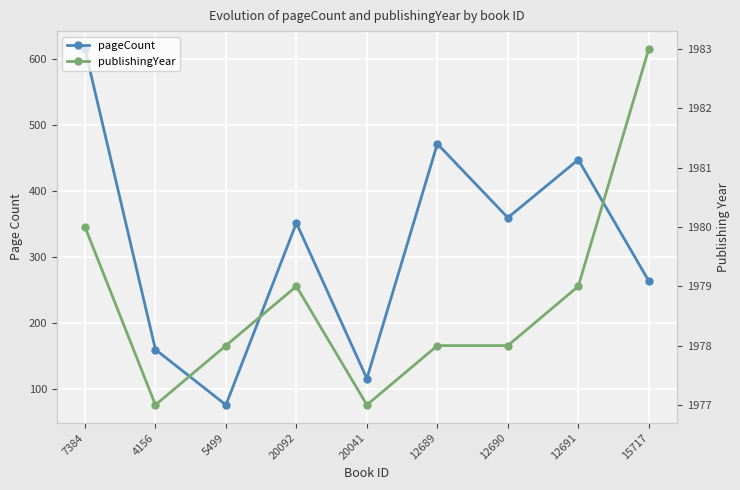

What is the label of the 4th point from the right?

12689